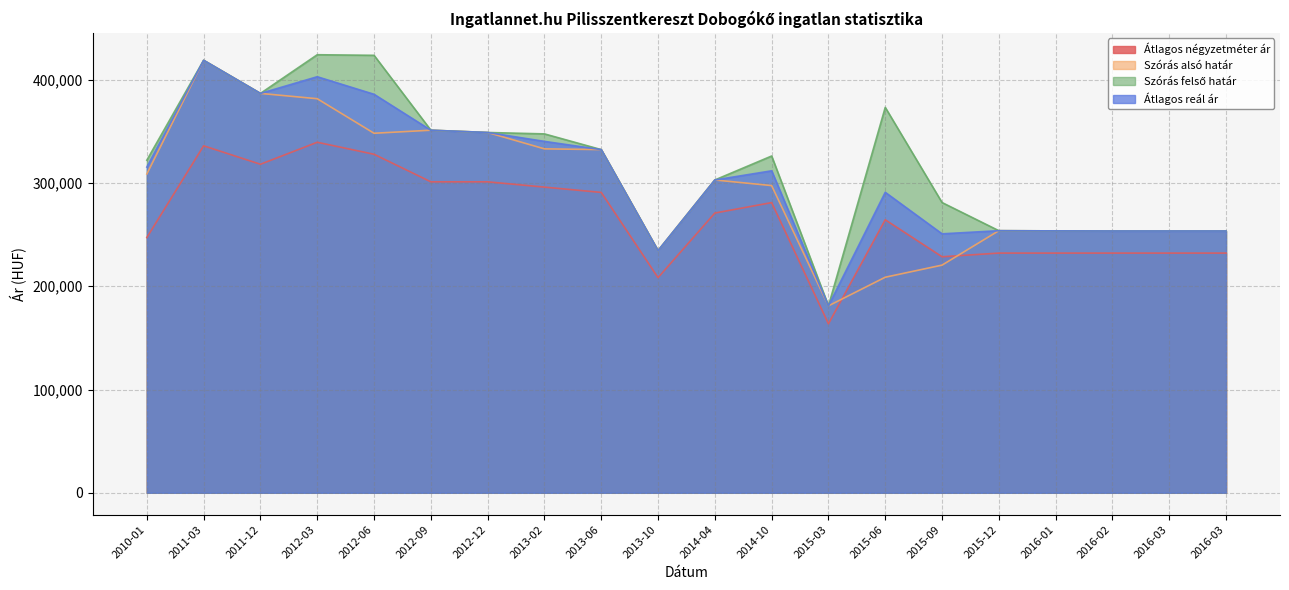

What is the total value across all series at 2010-01?

1193528